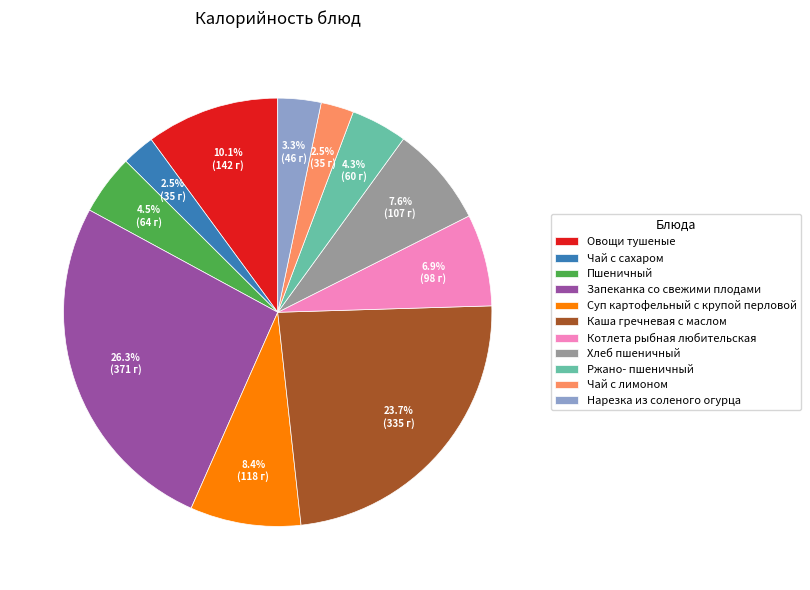

Does Ржано- пшеничный account for over 50% of the chart?

No